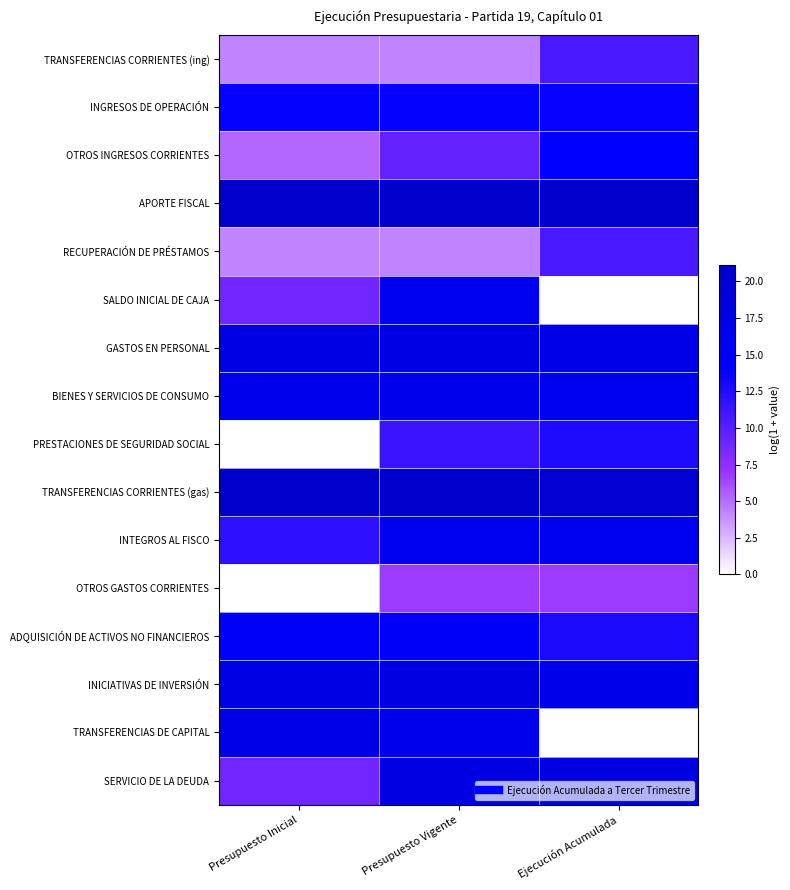

Reading left to right, extract all data points from this chart.

TRANSFERENCIAS CORRIENTES (ing): Presupuesto Inicial=4.3	Presupuesto Vigente=4.3	Ejecución Acumulada=10.7
INGRESOS DE OPERACIÓN: Presupuesto Inicial=13.8	Presupuesto Vigente=13.8	Ejecución Acumulada=13.7
OTROS INGRESOS CORRIENTES: Presupuesto Inicial=5.2	Presupuesto Vigente=9.4	Ejecución Acumulada=14.1
APORTE FISCAL: Presupuesto Inicial=21.1	Presupuesto Vigente=21.1	Ejecución Acumulada=20.8
RECUPERACIÓN DE PRÉSTAMOS: Presupuesto Inicial=4.3	Presupuesto Vigente=4.3	Ejecución Acumulada=10.7
SALDO INICIAL DE CAJA: Presupuesto Inicial=8.9	Presupuesto Vigente=16.0	Ejecución Acumulada=0.0
GASTOS EN PERSONAL: Presupuesto Inicial=17.5	Presupuesto Vigente=17.5	Ejecución Acumulada=17.2
BIENES Y SERVICIOS DE CONSUMO: Presupuesto Inicial=16.5	Presupuesto Vigente=16.5	Ejecución Acumulada=15.9
PRESTACIONES DE SEGURIDAD SOCIAL: Presupuesto Inicial=0.0	Presupuesto Vigente=11.4	Ejecución Acumulada=12.7
TRANSFERENCIAS CORRIENTES (gas): Presupuesto Inicial=21.0	Presupuesto Vigente=21.0	Ejecución Acumulada=20.7
INTEGROS AL FISCO: Presupuesto Inicial=11.9	Presupuesto Vigente=16.0	Ejecución Acumulada=16.0
OTROS GASTOS CORRIENTES: Presupuesto Inicial=0.0	Presupuesto Vigente=6.8	Ejecución Acumulada=6.8
ADQUISICIÓN DE ACTIVOS NO FINANCIEROS: Presupuesto Inicial=15.0	Presupuesto Vigente=15.0	Ejecución Acumulada=12.8
INICIATIVAS DE INVERSIÓN: Presupuesto Inicial=17.6	Presupuesto Vigente=17.8	Ejecución Acumulada=16.7
TRANSFERENCIAS DE CAPITAL: Presupuesto Inicial=17.4	Presupuesto Vigente=16.4	Ejecución Acumulada=0.0
SERVICIO DE LA DEUDA: Presupuesto Inicial=8.9	Presupuesto Vigente=17.9	Ejecución Acumulada=17.9